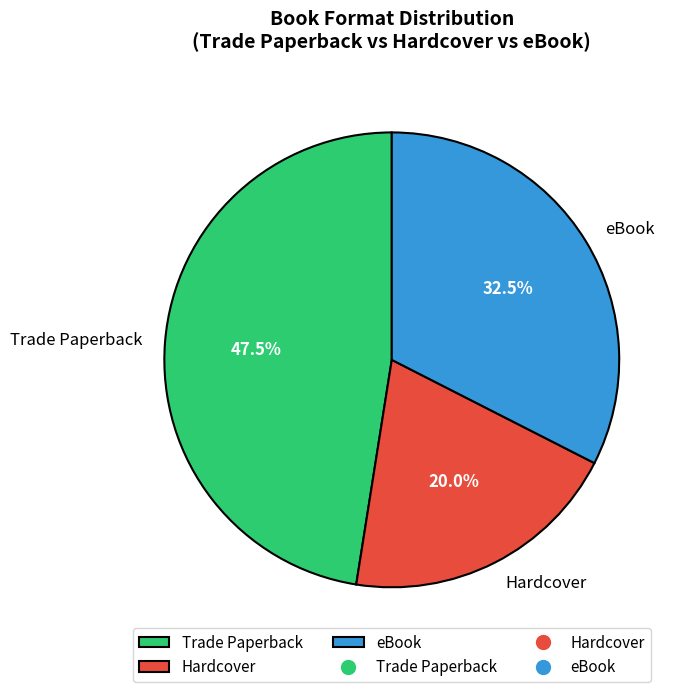

True or false: eBook accounts for 38% of the total.

False